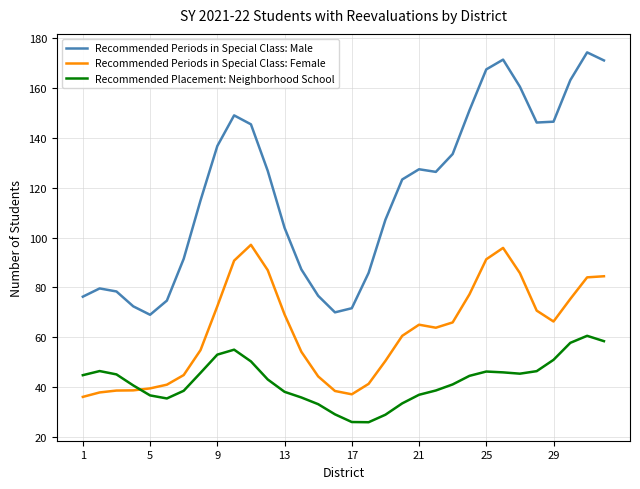

What is the difference between the maximum and minimum values in the Recommended Periods in Special Class: Male series?

105.1